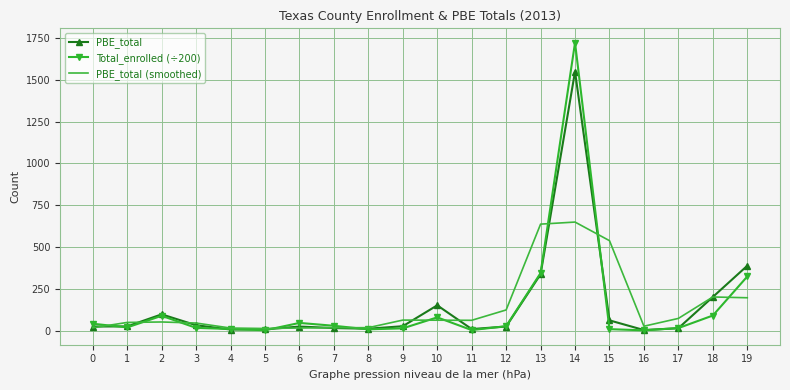

What is the highest value of the PBE_total series?

1550.0